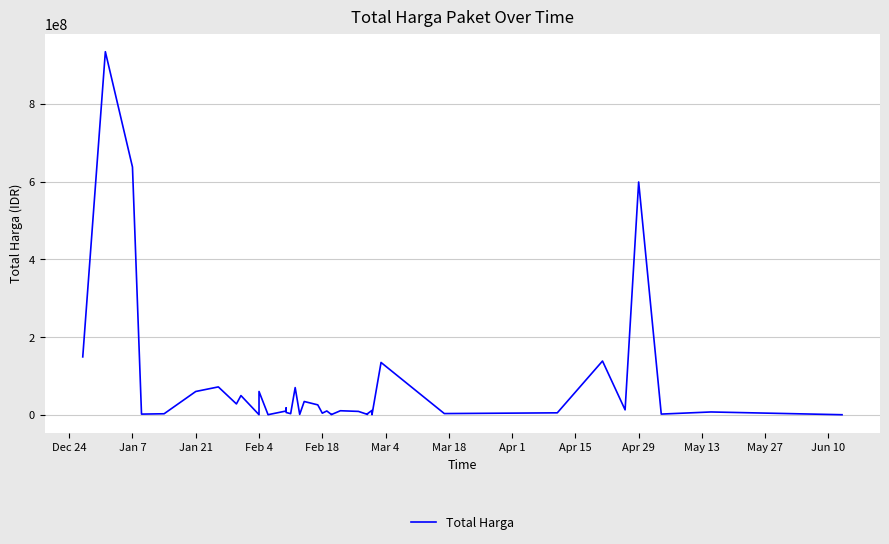

What is the greatest value displayed?

934200000